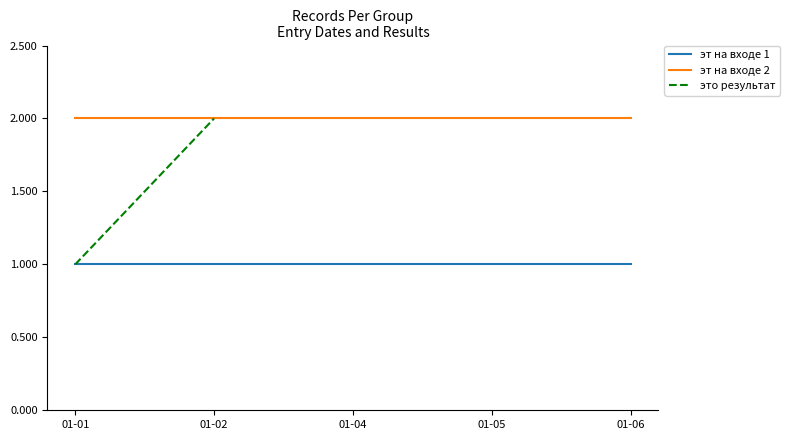

What is the lowest value of the эт на входе 2 series?

2